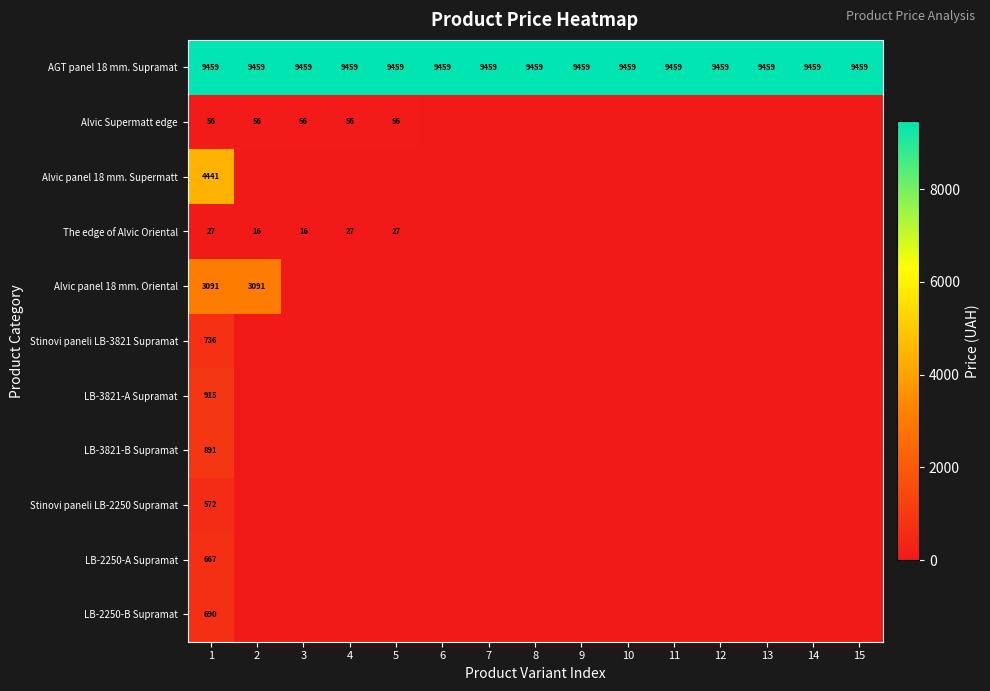

What is the average value of the AGT panel 18 mm. Supramat series?

9459